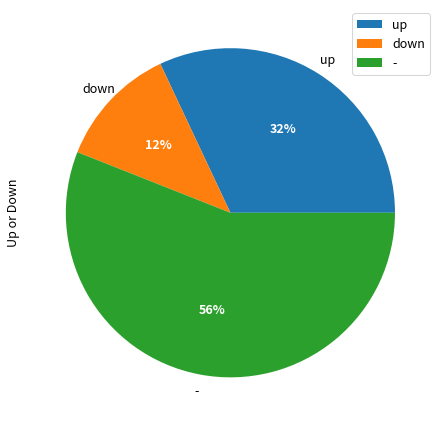

What is the majority slice?

-